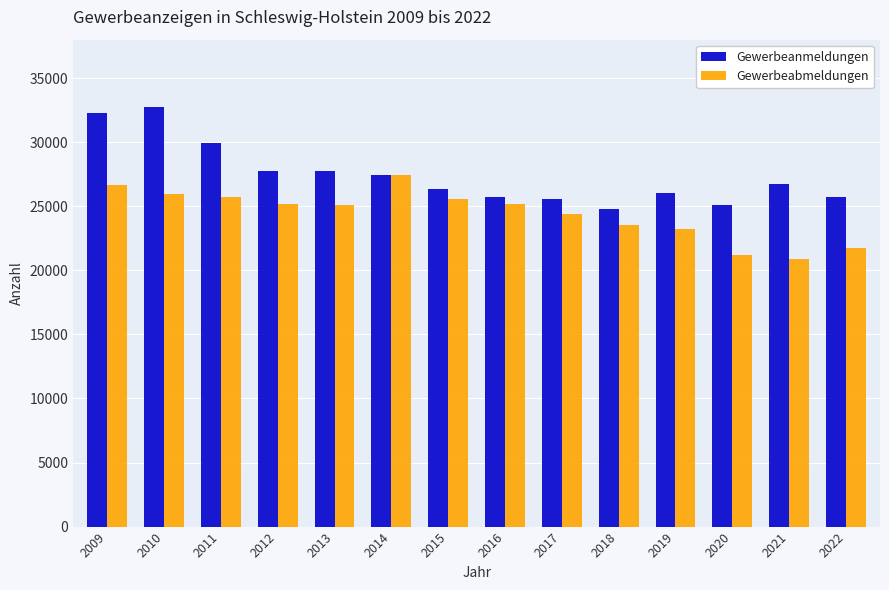

List the series in order of their overall mean, lowest first.

Gewerbeabmeldungen, Gewerbeanmeldungen